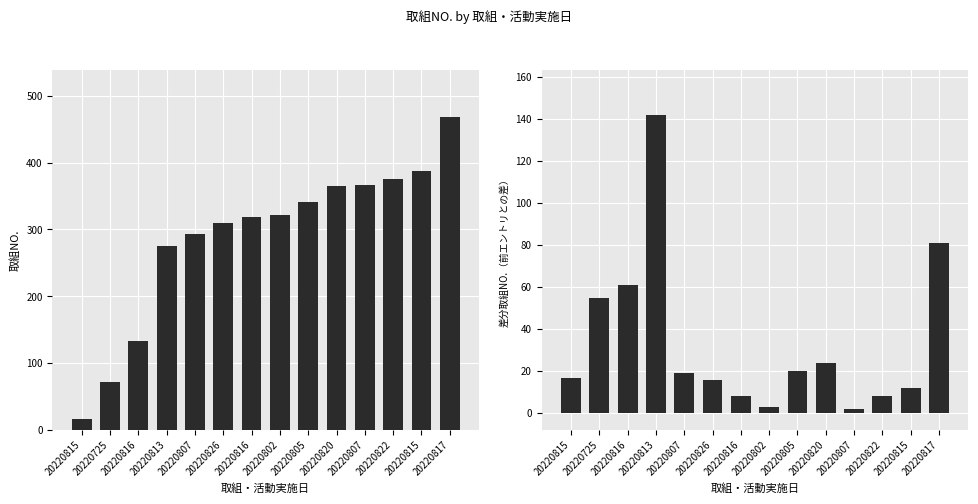

What is the spread (max minus min) of values at 20220802?

318